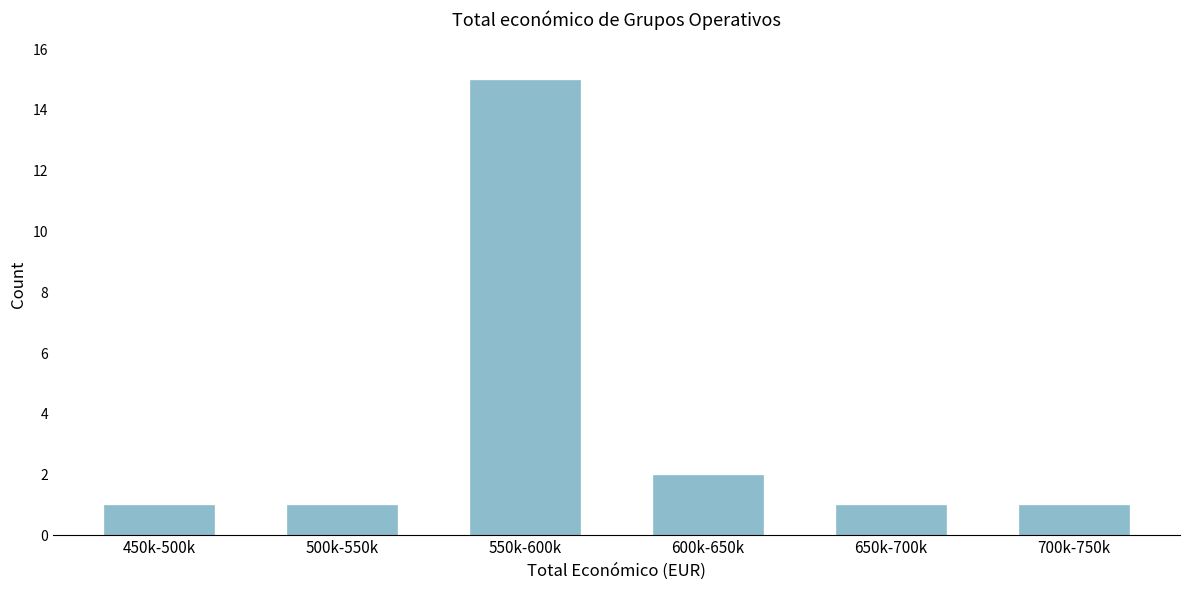

Reading right to left, list all the values displayed in this chart.

700k-750k=1	650k-700k=1	600k-650k=2	550k-600k=15	500k-550k=1	450k-500k=1